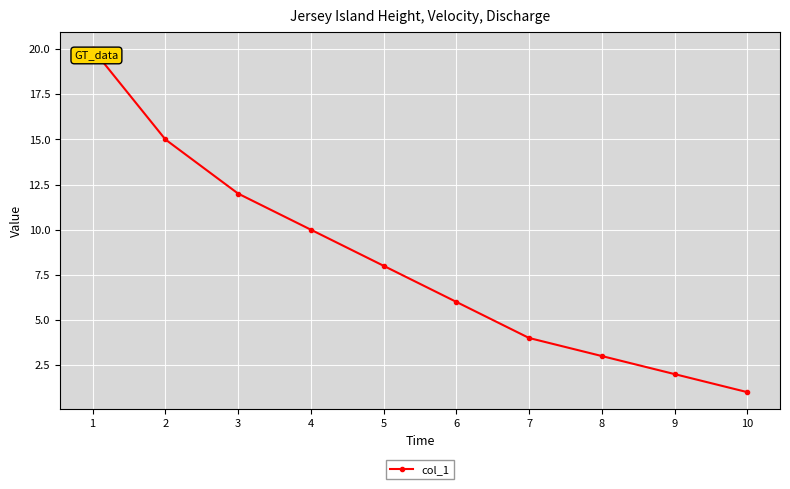

Reading left to right, list all the values displayed in this chart.

20	15	12	10	8	6	4	3	2	1